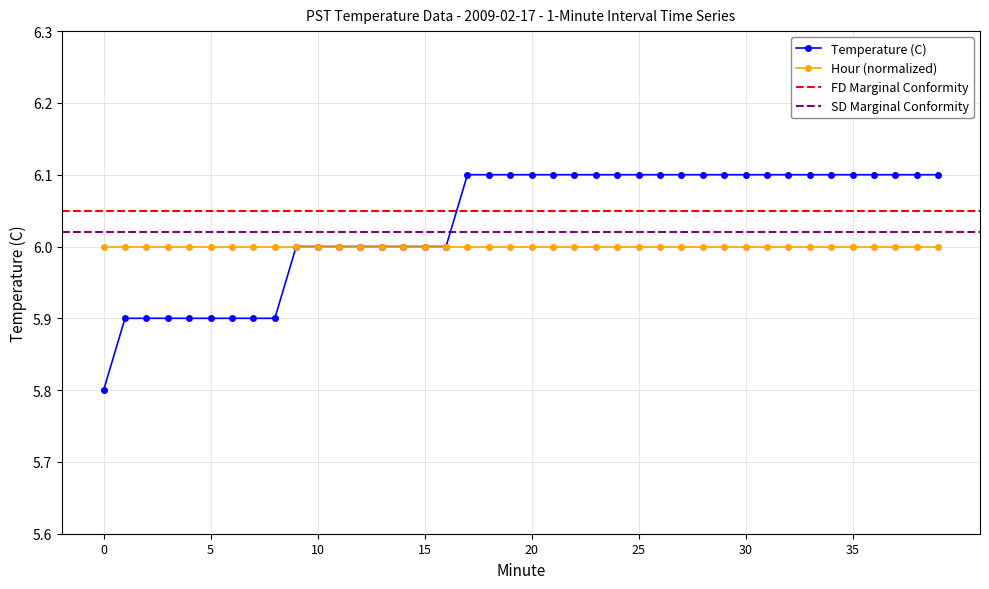

Is the value of Hour (normalized) at 30 greater than the value of Temperature (C) at 25?

No